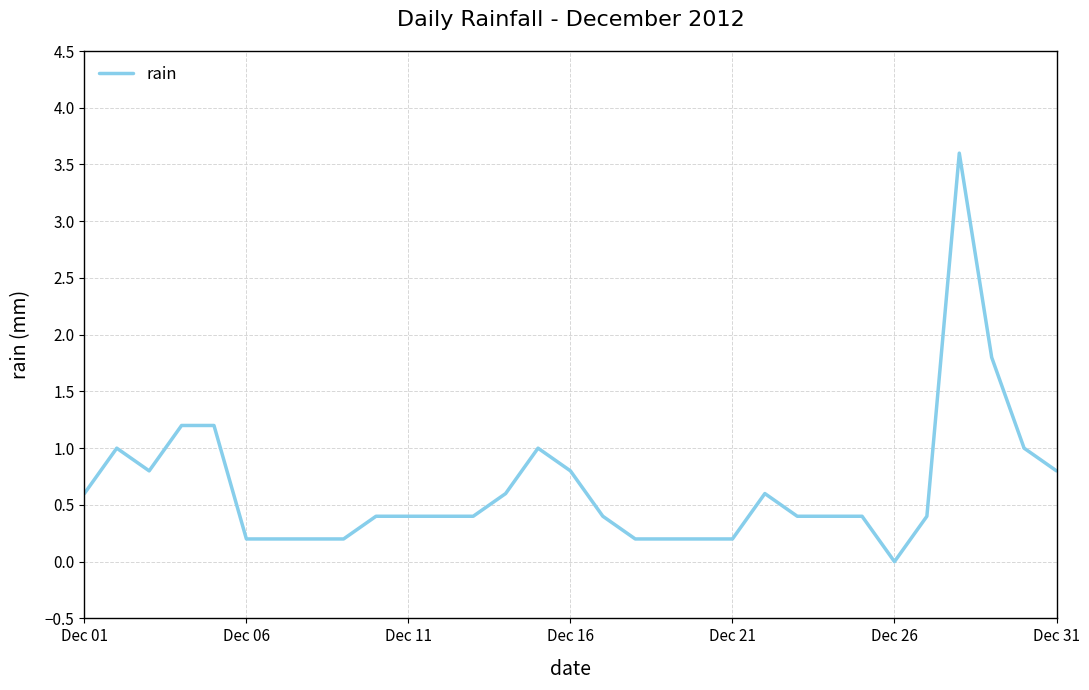

What is the greatest value displayed?

3.6